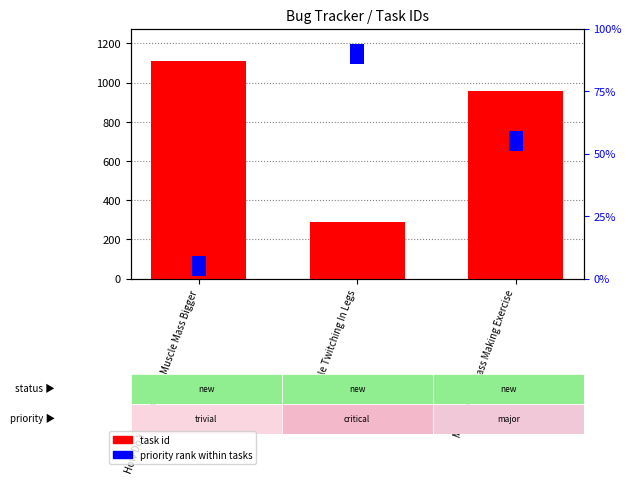

What position from the left is Muscle Twitching In Legs?

2